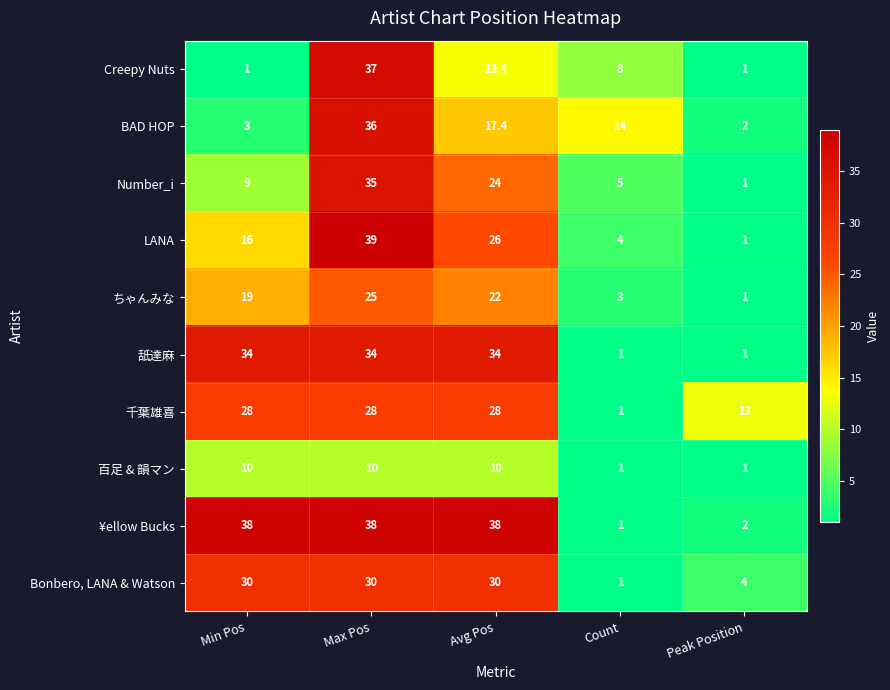

What is the difference between the highest and lowest values at Peak Position?

12.0